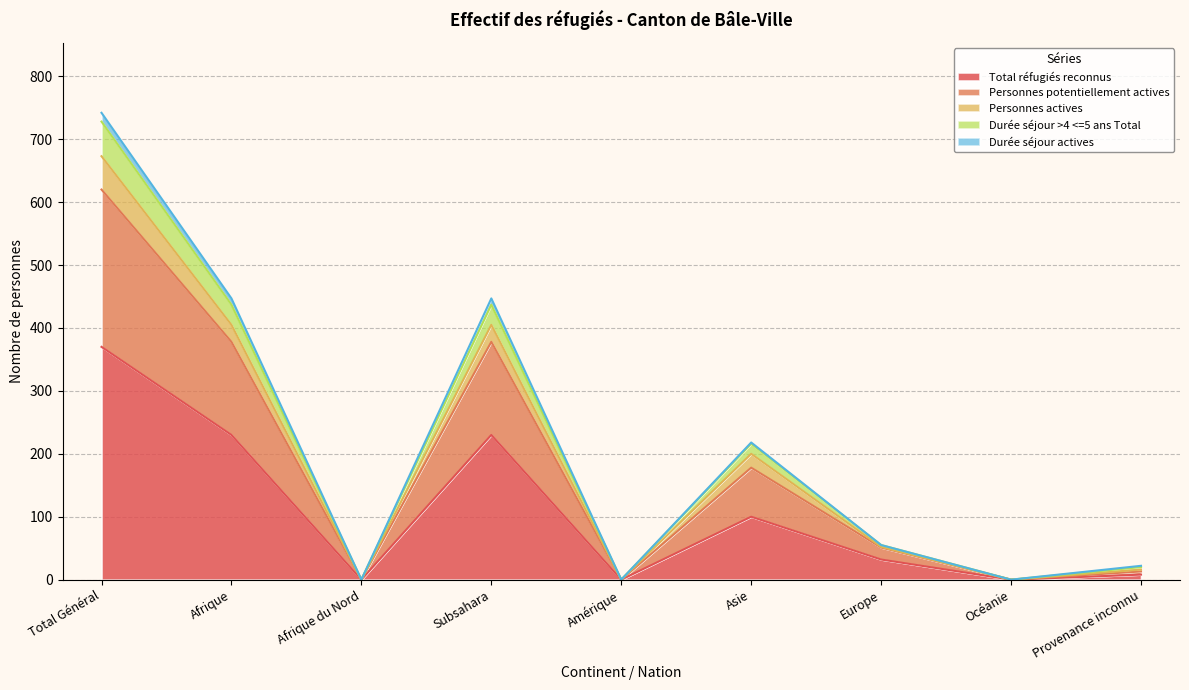

The Total réfugiés reconnus series shows 169 at Océanie. True or false?

False